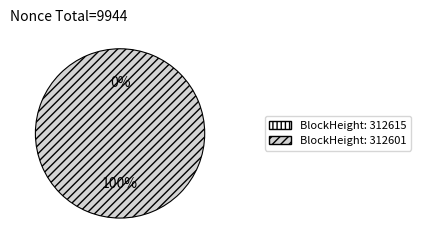

To the nearest percent, what is the difference between the 312615 and 312601 slice percentages?

100%